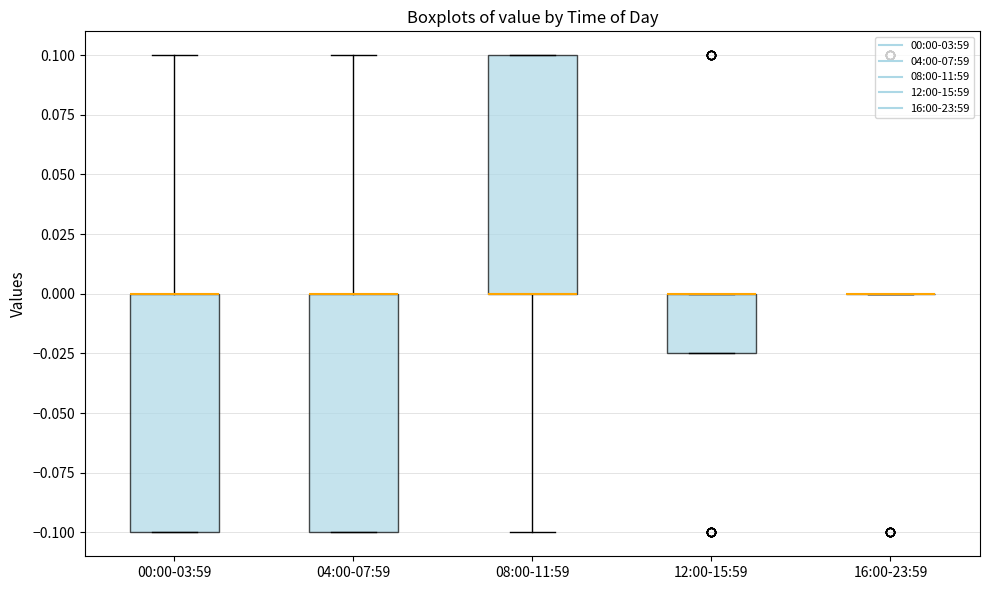

Reading left to right, transcribe this box plot: for each box, give where its median line is, the range the box spans, and where its two whiskers end, as read against the y-axis. The values are not printed on the chart, so give them approximately, as read against the axis.

00:00-03:59: median 0.000 (drawn on the box's upper edge), box -0.100 to 0.000, whiskers -0.100 to 0.100
04:00-07:59: median 0.000 (drawn on the box's upper edge), box -0.100 to 0.000, whiskers -0.100 to 0.100
08:00-11:59: median 0.000 (drawn on the box's lower edge), box 0.000 to 0.100, whiskers -0.100 to 0.100
12:00-15:59: median 0.000 (drawn on the box's upper edge), box -0.025 to 0.000, whiskers -0.025 to 0.000
16:00-23:59: box collapsed to a line at 0.000, whiskers 0.000 to 0.000